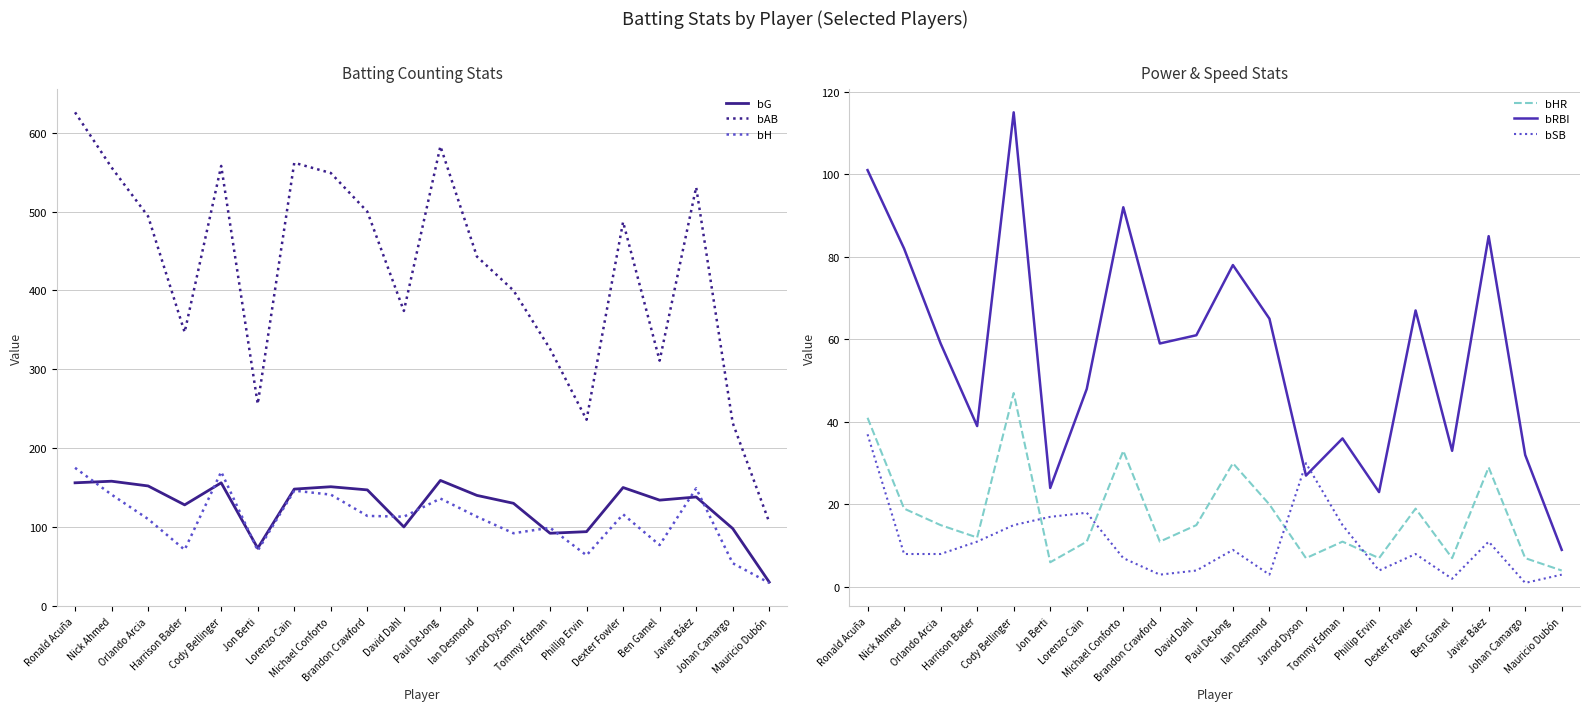

At which category is the sum across all series the highest?

Ronald Acuña